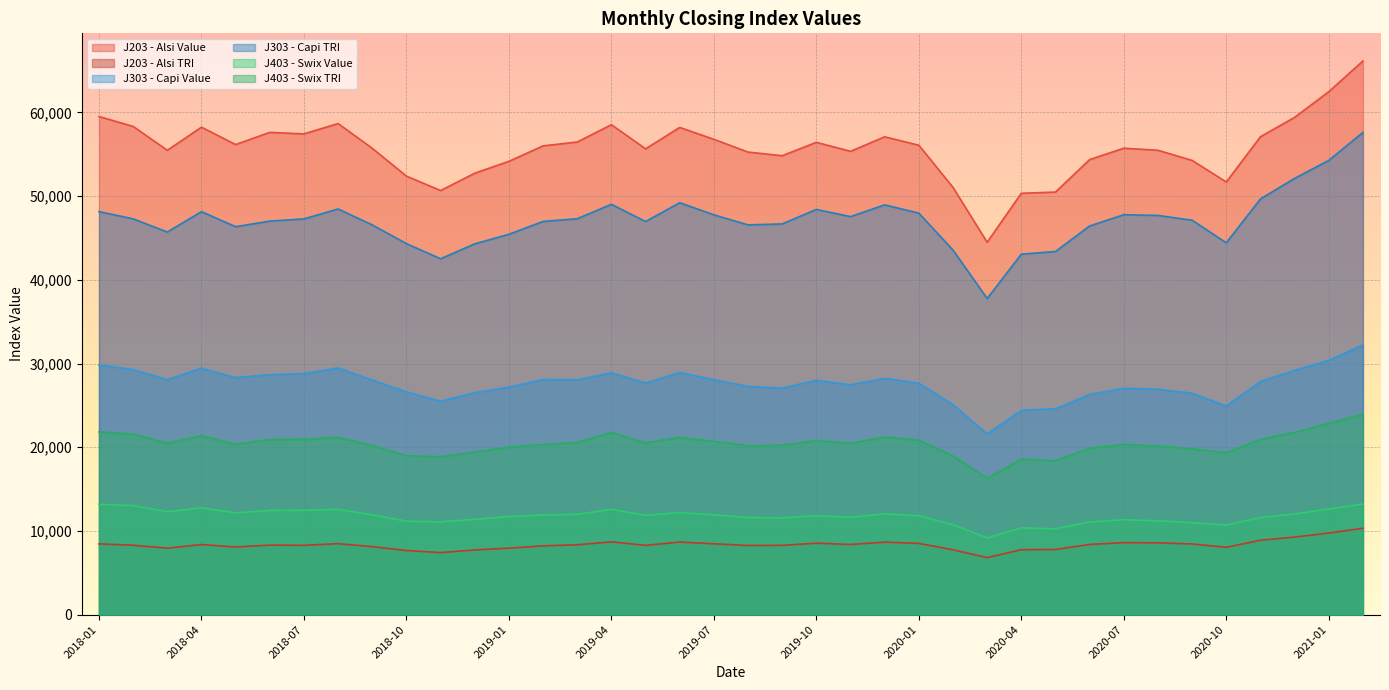

True or false: J403 - Swix Value has more than 2 interior local peaks.

True